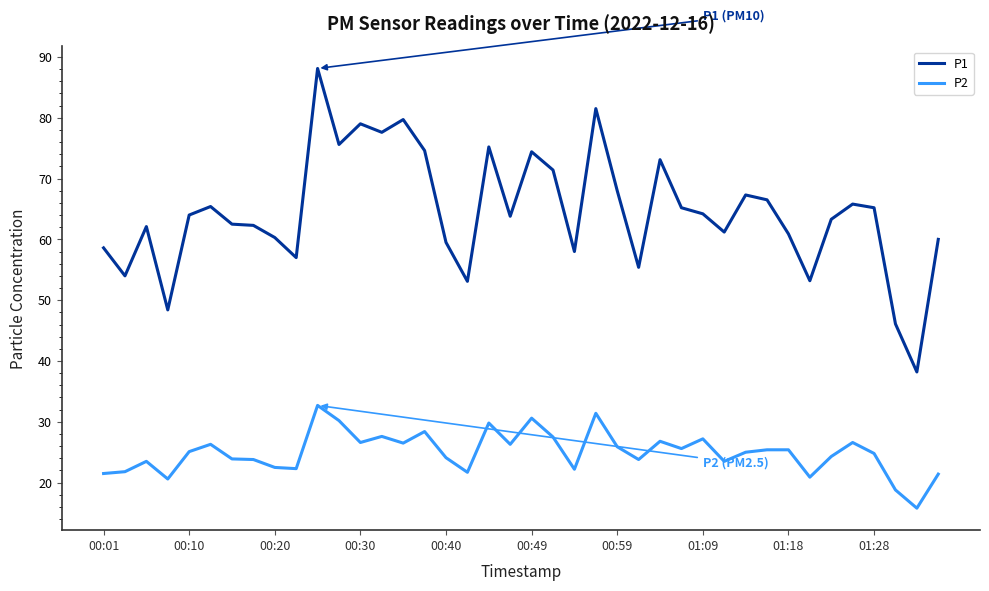

Which series has the largest total across all categories?

P1